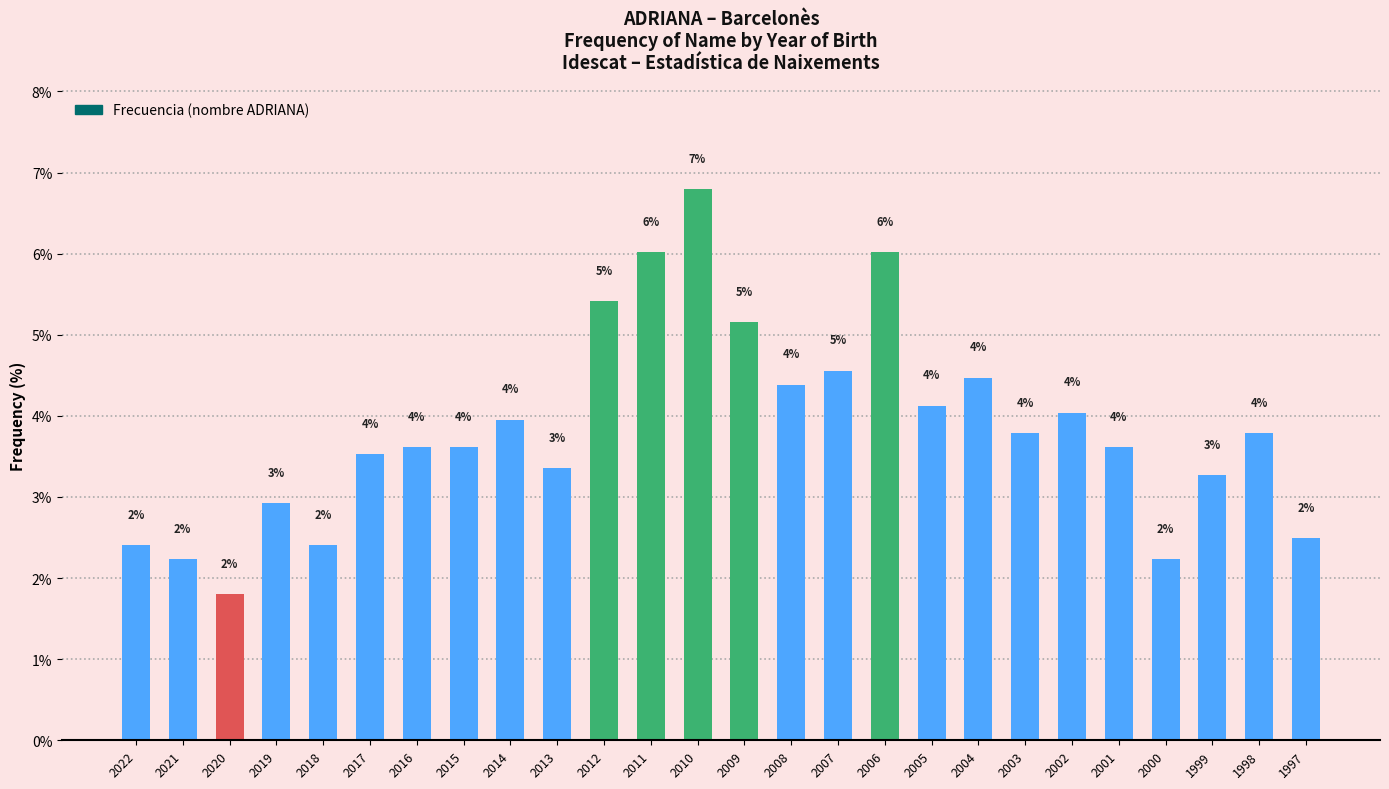

Which category has the lowest value across all series?

2020